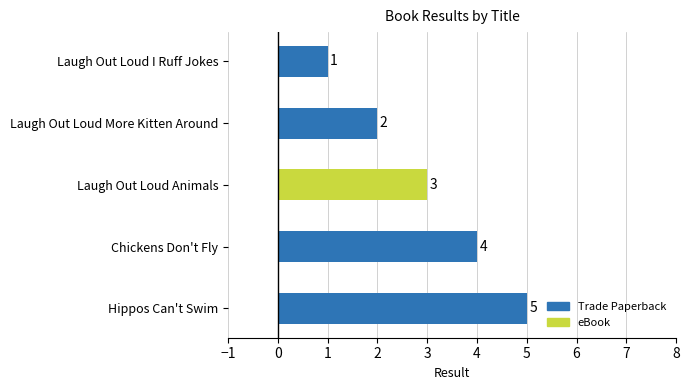

True or false: the data shows 2 at Laugh Out Loud Animals.

False